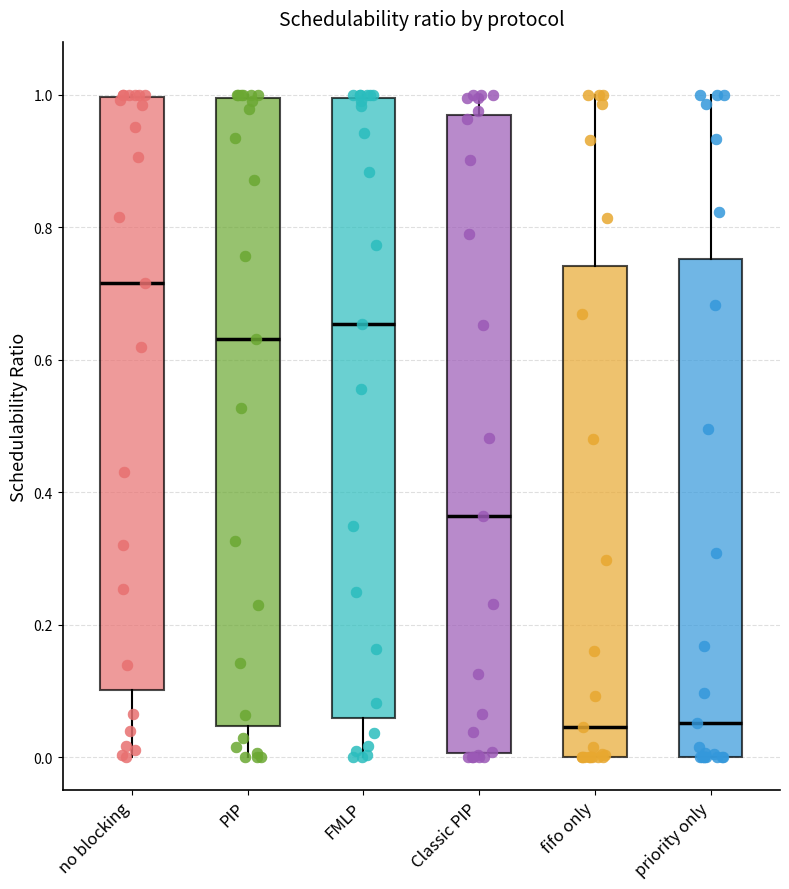

Where does the median line of the box for PIP sit on the y-axis? The values are not printed on the chart, so give them approximately, as read against the axis.

0.64